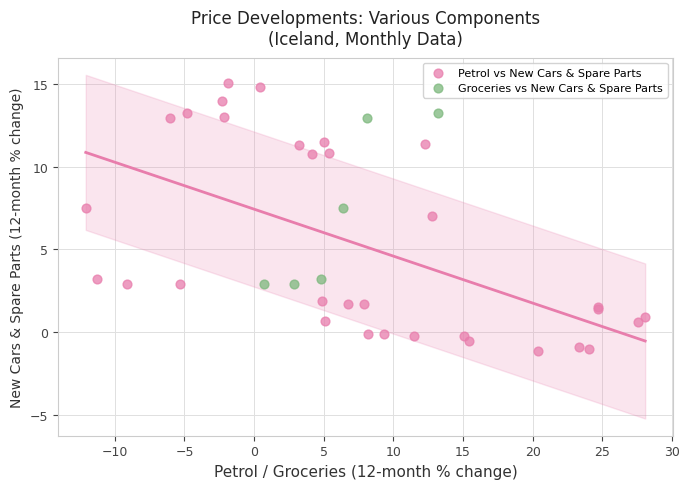

Which series has the widest spread of Y values?

Petrol vs New Cars & Spare Parts